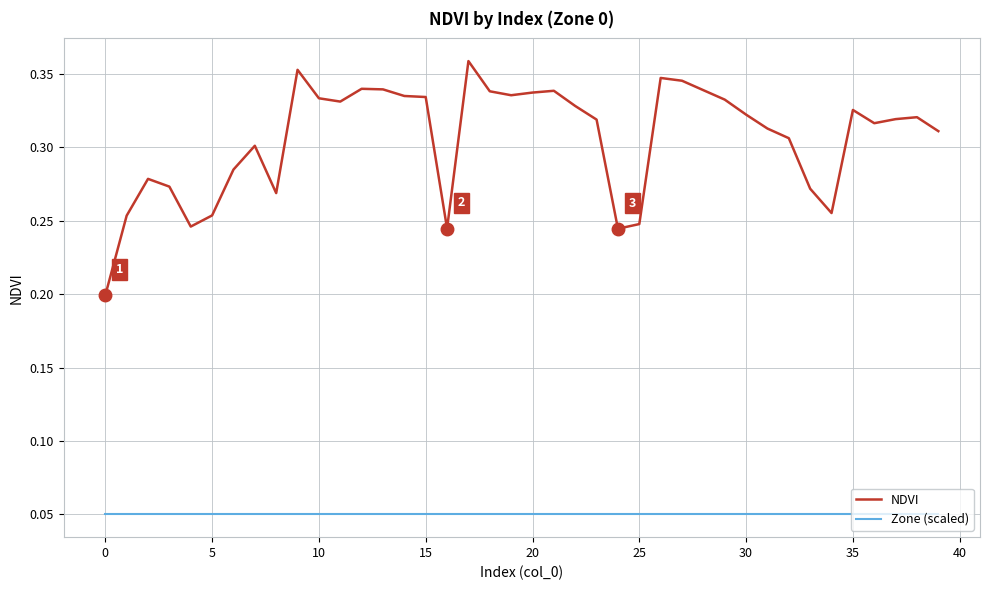

Which series has the largest total across all categories?

NDVI